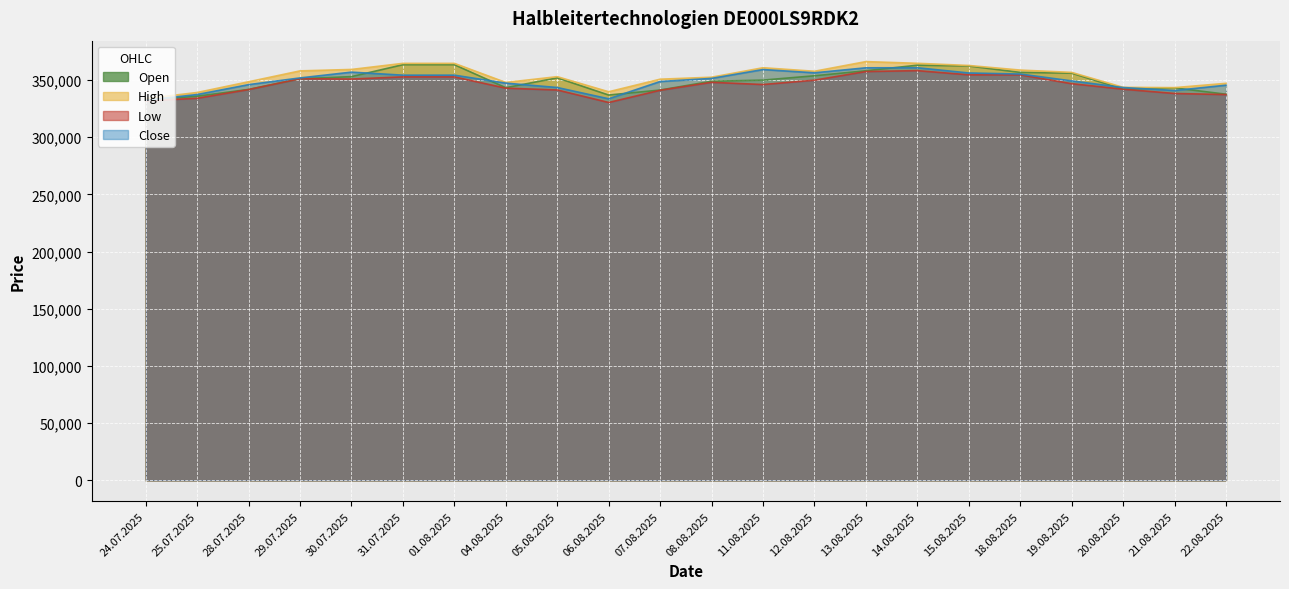

What is the value of the Open point at the 9th from the left?

351906